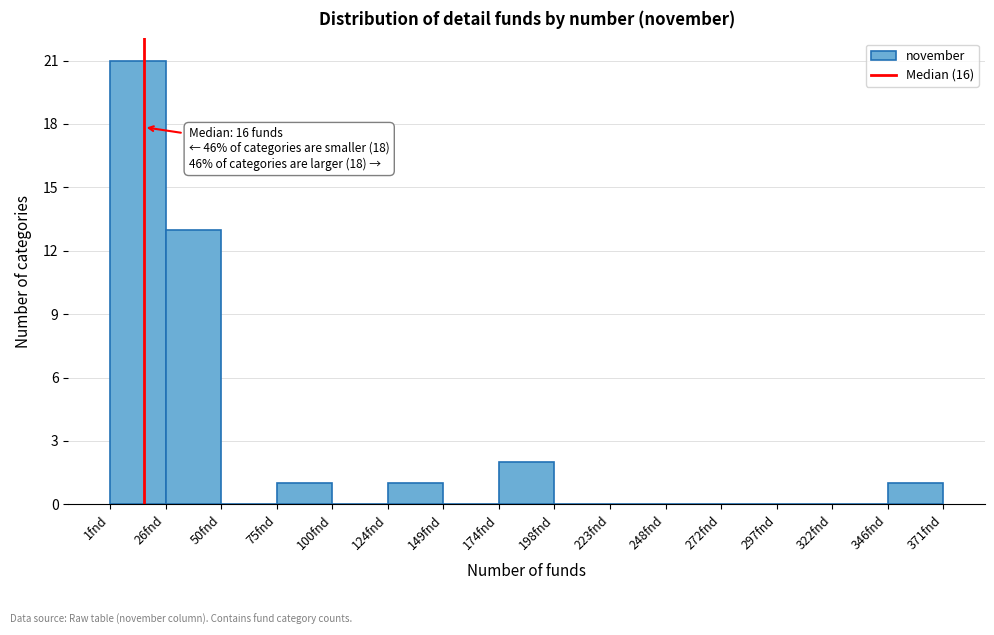

Which range on the x-axis has the tallest bar?

0 to 25